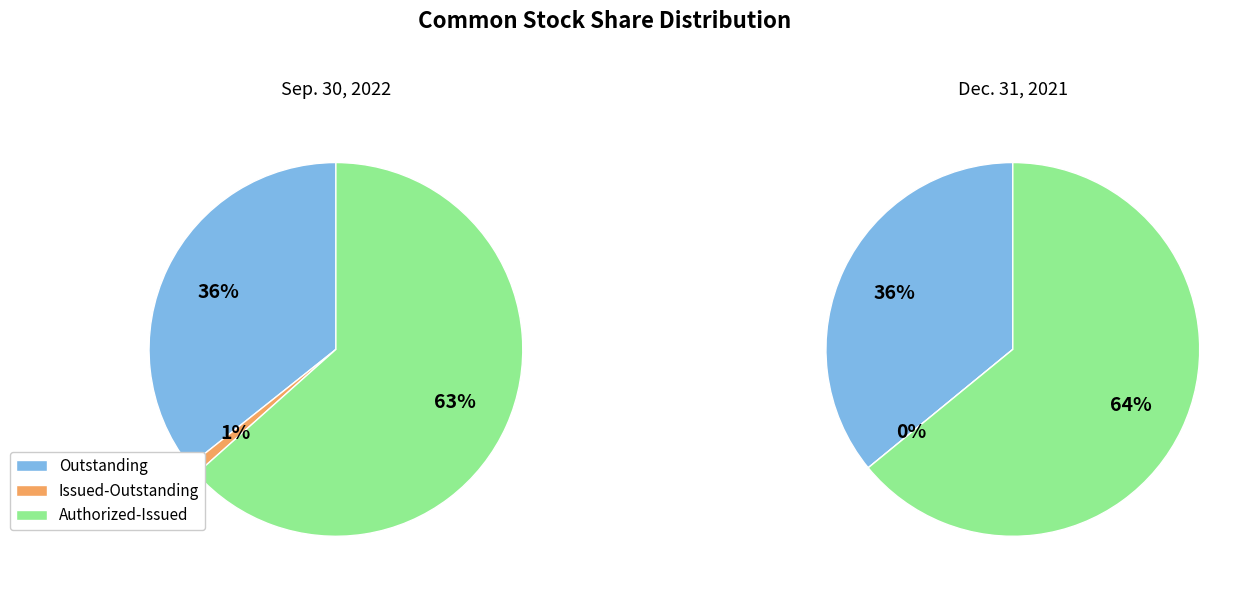

How much of the chart is everything except Dec. 31, 2021?

50.0%